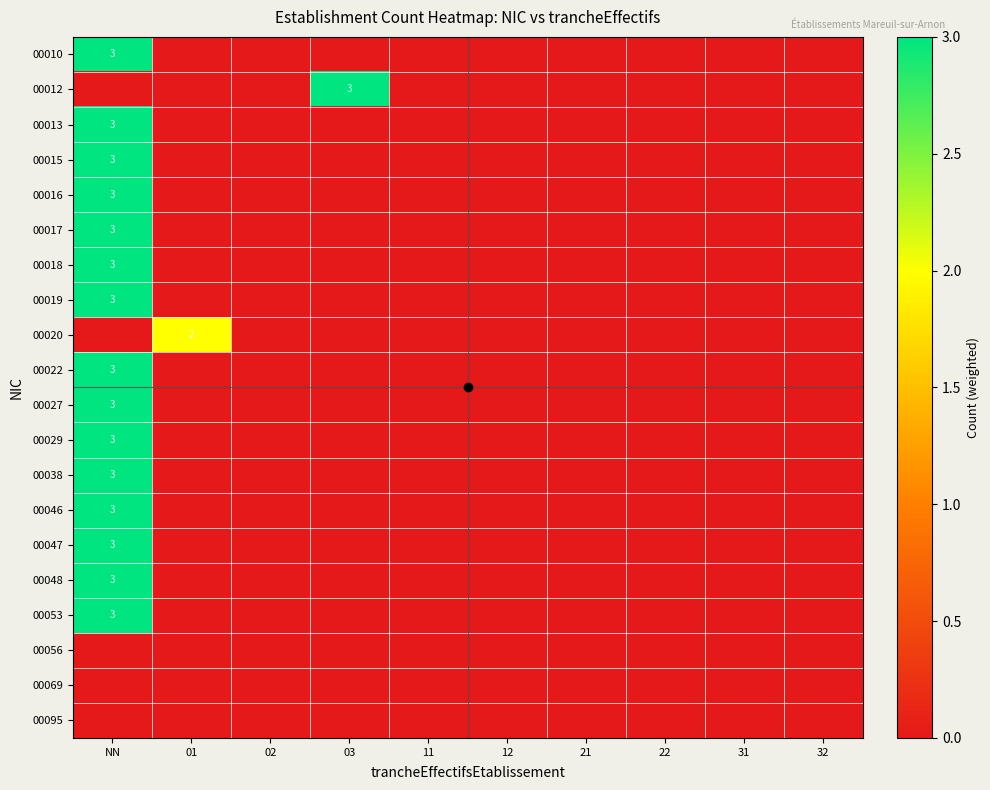

What is the maximum value shown in the chart?

3